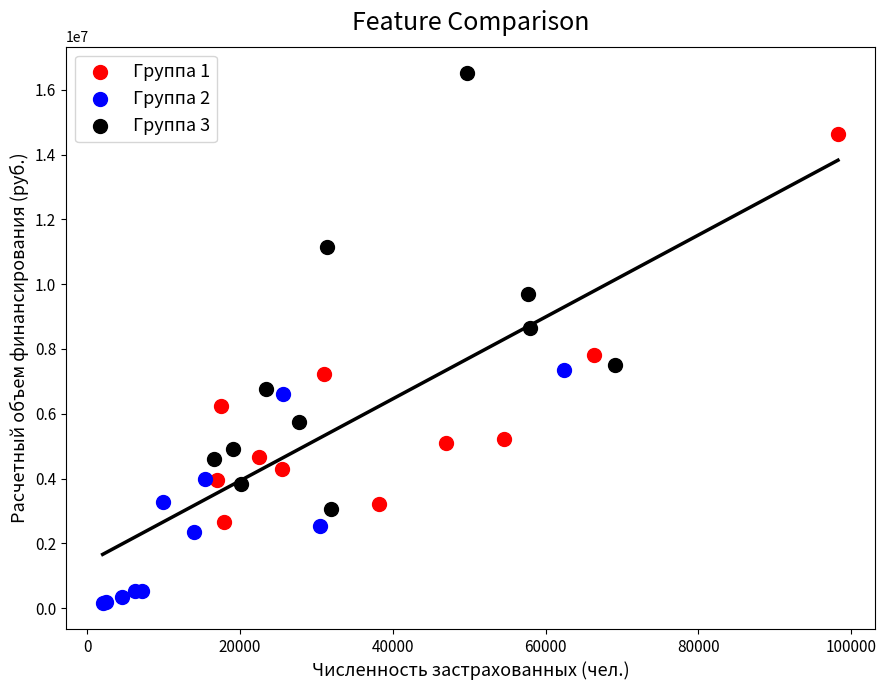

Which series reaches the maximum Y coordinate?

Группа 3